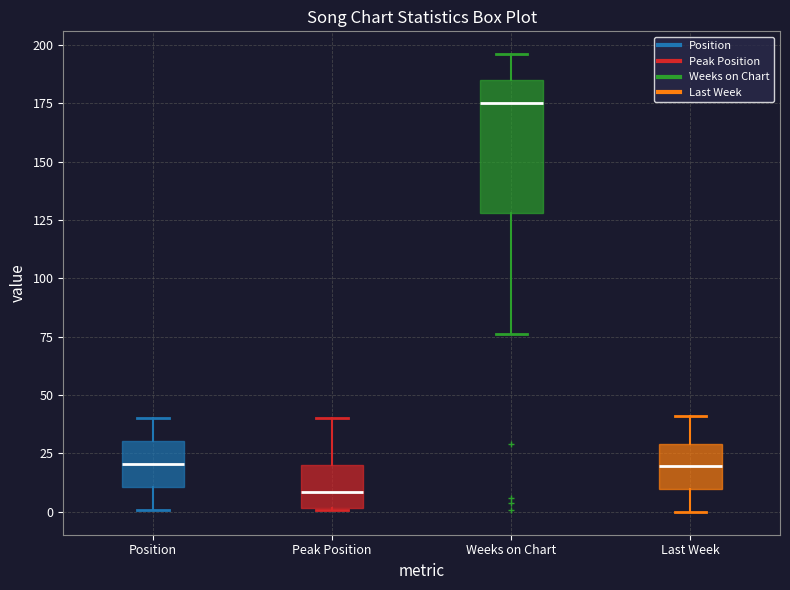

Which box is the tallest, from its lower edge to its upper edge?

Weeks on Chart